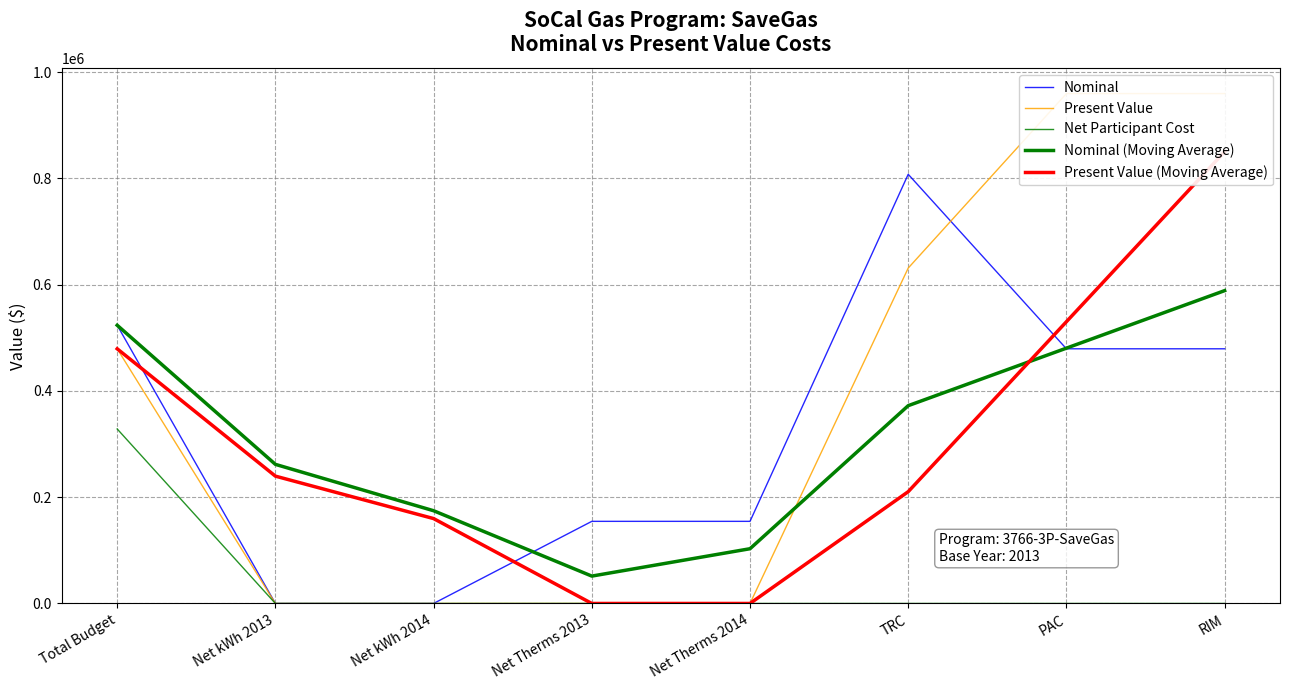

What is the total value across all series at Total Budget?

2334513.2